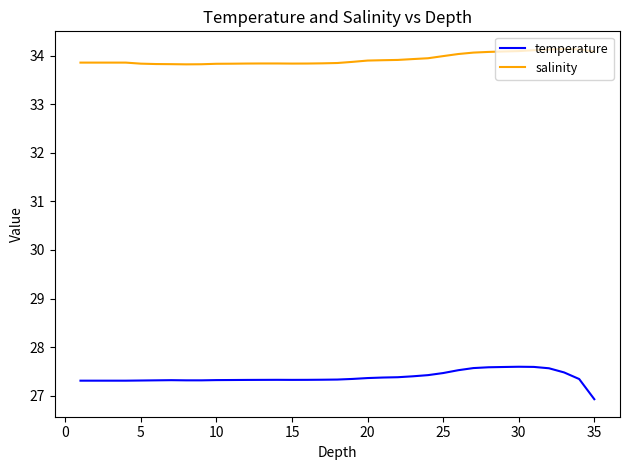

What is the maximum value shown in the chart?

34.1